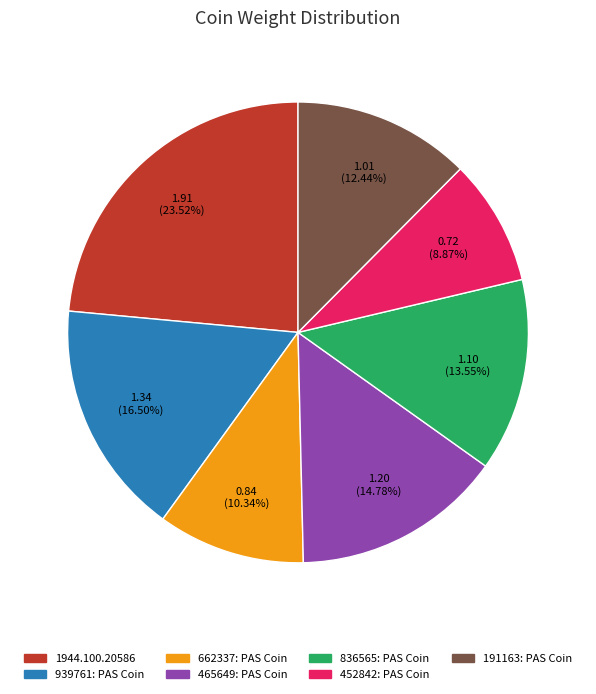

Is 1944.100.20586 the majority of the pie?

No